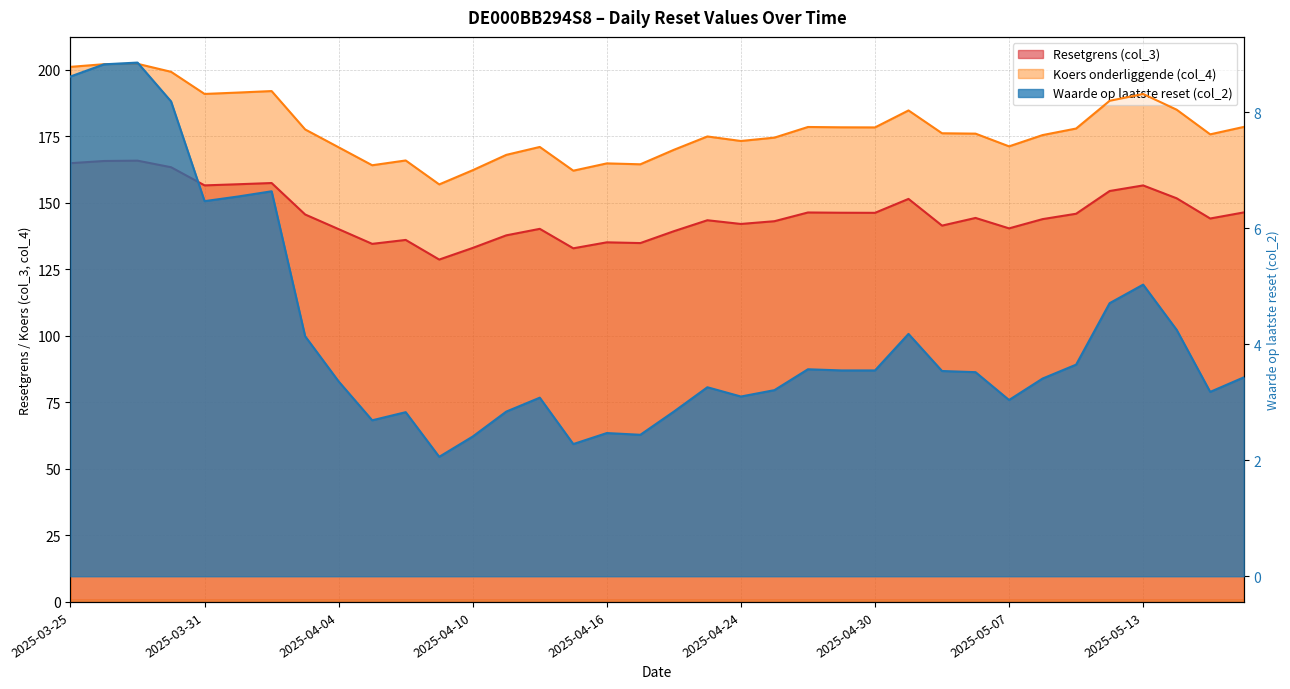

Reading left to right, extract all data points from this chart.

Resetgrens (col_3): 2025-03-25=164.9	2025-03-26=165.7	2025-03-27=165.8	2025-03-28=163.4	2025-03-31=156.6	2025-04-01=157.0	2025-04-02=157.4	2025-04-03=145.6	2025-04-04=140.1	2025-04-07=134.6	2025-04-08=136.1	2025-04-09=128.7	2025-04-10=133.1	2025-04-11=137.8	2025-04-14=140.2	2025-04-15=132.9	2025-04-16=135.2	2025-04-17=134.9	2025-04-22=139.3	2025-04-23=143.5	2025-04-24=142.1	2025-04-25=143.1	2025-04-28=146.4	2025-04-29=146.3	2025-04-30=146.2	2025-05-02=151.5	2025-05-05=141.4	2025-05-06=144.3	2025-05-07=140.4	2025-05-08=143.9	2025-05-09=145.9	2025-05-12=154.4	2025-05-13=156.5	2025-05-14=151.7	2025-05-15=144.1	2025-05-16=146.4
Koers onderliggende (col_4): 2025-03-25=201.1	2025-03-26=202.1	2025-03-27=202.2	2025-03-28=199.2	2025-03-31=190.9	2025-04-01=191.4	2025-04-02=192.0	2025-04-03=177.6	2025-04-04=170.9	2025-04-07=164.1	2025-04-08=165.9	2025-04-09=156.9	2025-04-10=162.3	2025-04-11=168.0	2025-04-14=171.0	2025-04-15=162.1	2025-04-16=164.8	2025-04-17=164.5	2025-04-22=169.9	2025-04-23=174.9	2025-04-24=173.2	2025-04-25=174.5	2025-04-28=178.5	2025-04-29=178.4	2025-04-30=178.3	2025-05-02=184.7	2025-05-05=176.1	2025-05-06=176.0	2025-05-07=171.2	2025-05-08=175.5	2025-05-09=177.9	2025-05-12=188.3	2025-05-13=190.9	2025-05-14=185.0	2025-05-15=175.7	2025-05-16=178.5
Waarde op laatste reset (col_2): 2025-03-25=8.6	2025-03-26=8.8	2025-03-27=8.9	2025-03-28=8.2	2025-03-31=6.5	2025-04-01=6.5	2025-04-02=6.6	2025-04-03=4.1	2025-04-04=3.4	2025-04-07=2.7	2025-04-08=2.8	2025-04-09=2.1	2025-04-10=2.4	2025-04-11=2.8	2025-04-14=3.1	2025-04-15=2.3	2025-04-16=2.5	2025-04-17=2.4	2025-04-22=2.8	2025-04-23=3.3	2025-04-24=3.1	2025-04-25=3.2	2025-04-28=3.6	2025-04-29=3.5	2025-04-30=3.5	2025-05-02=4.2	2025-05-05=3.5	2025-05-06=3.5	2025-05-07=3.0	2025-05-08=3.4	2025-05-09=3.6	2025-05-12=4.7	2025-05-13=5.0	2025-05-14=4.2	2025-05-15=3.2	2025-05-16=3.4